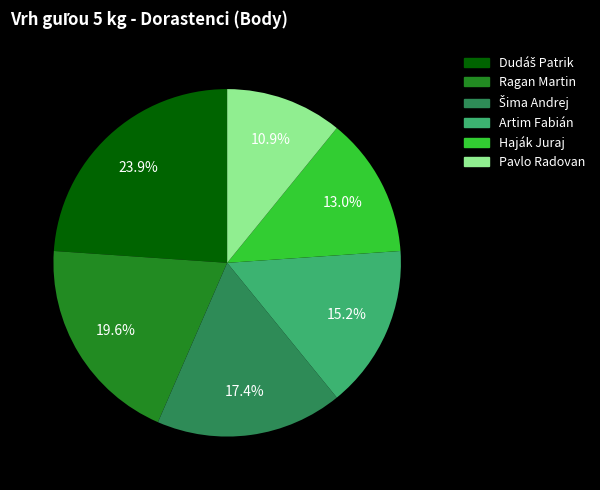

Is Ragan Martin the majority of the pie?

No